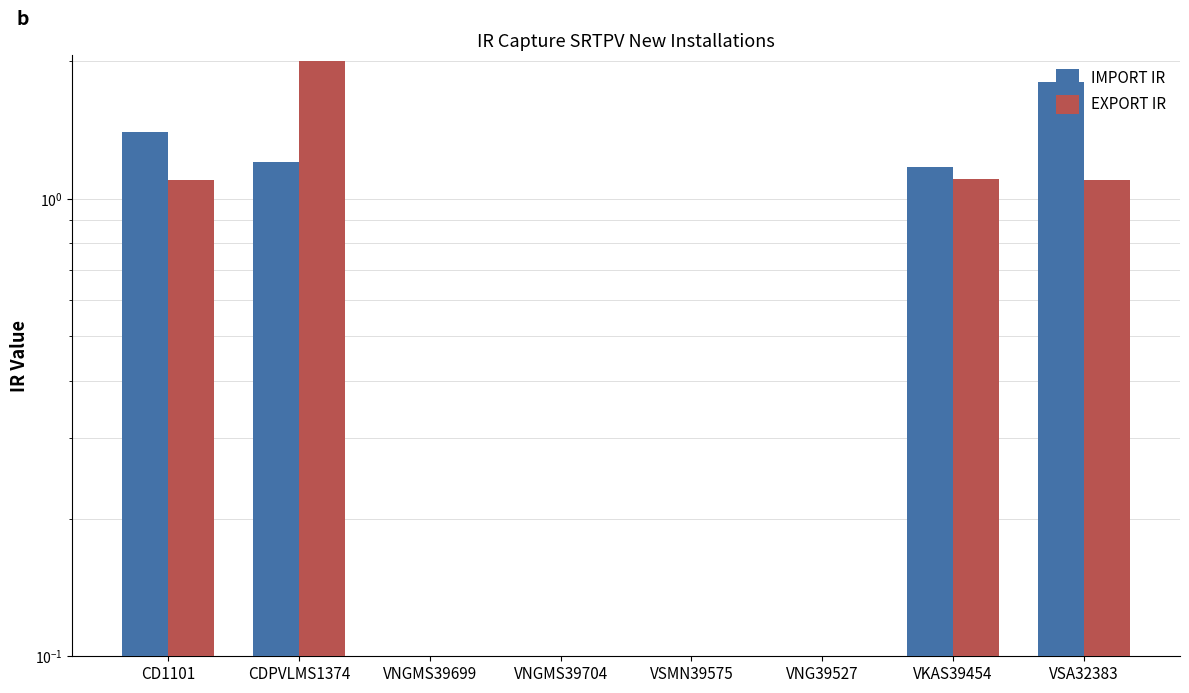

Which series has the widest spread of values?

EXPORT IR